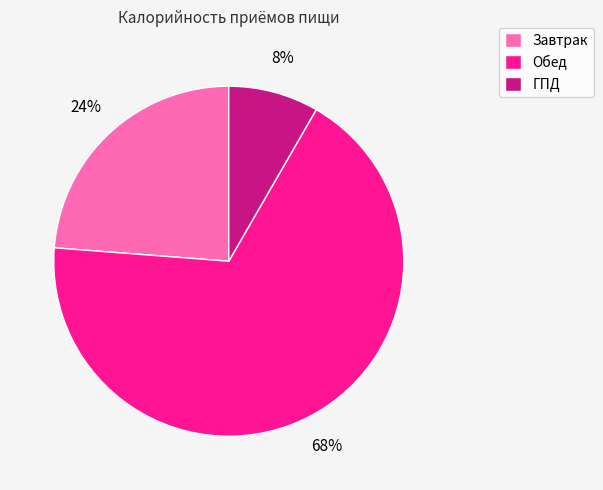

What is the smallest slice in the pie chart?

ГПД